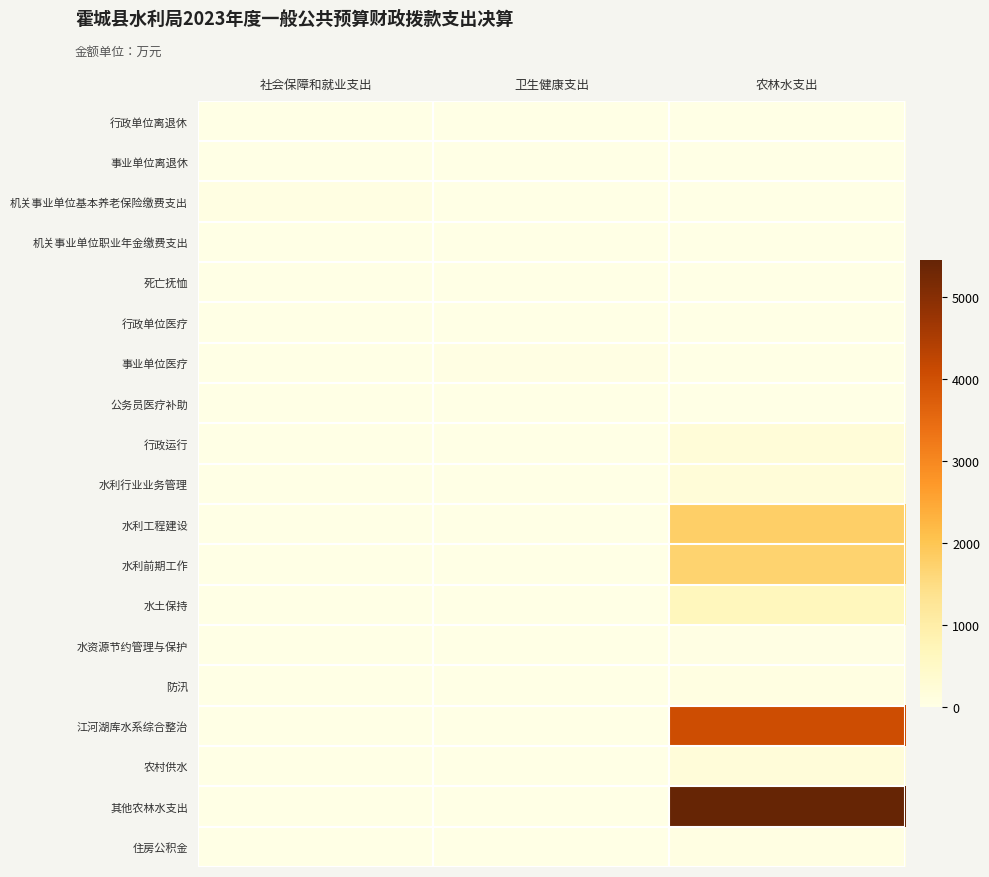

At how many categories does at least one series exceed 5229?

1